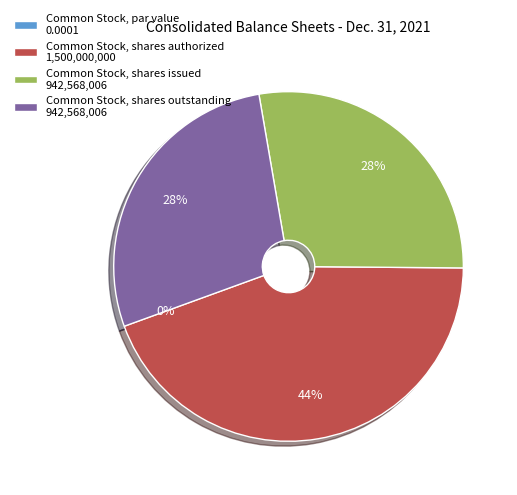

How many segments does this pie chart have?

4